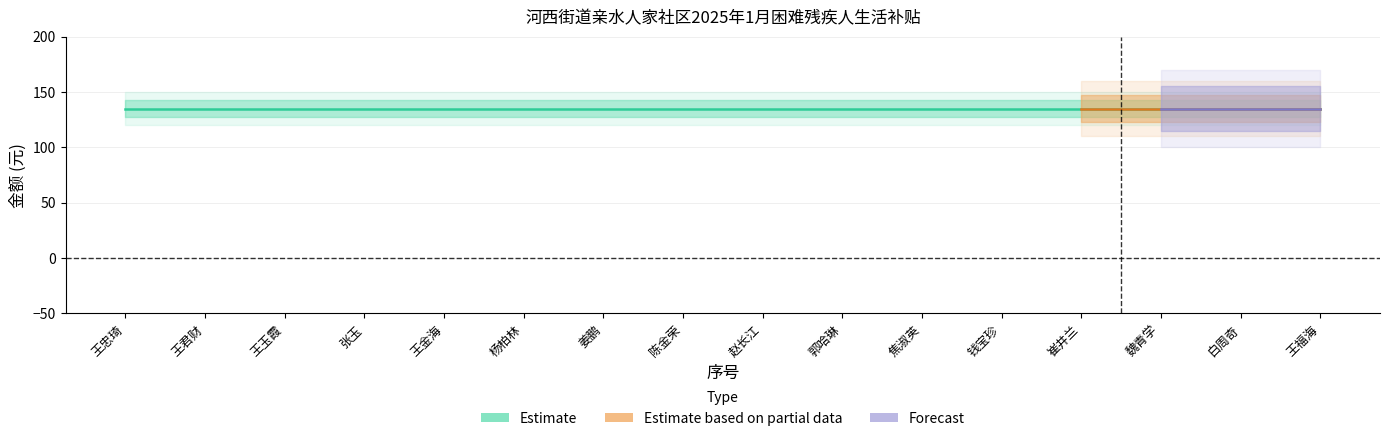

How many lines are shown in the chart?

3